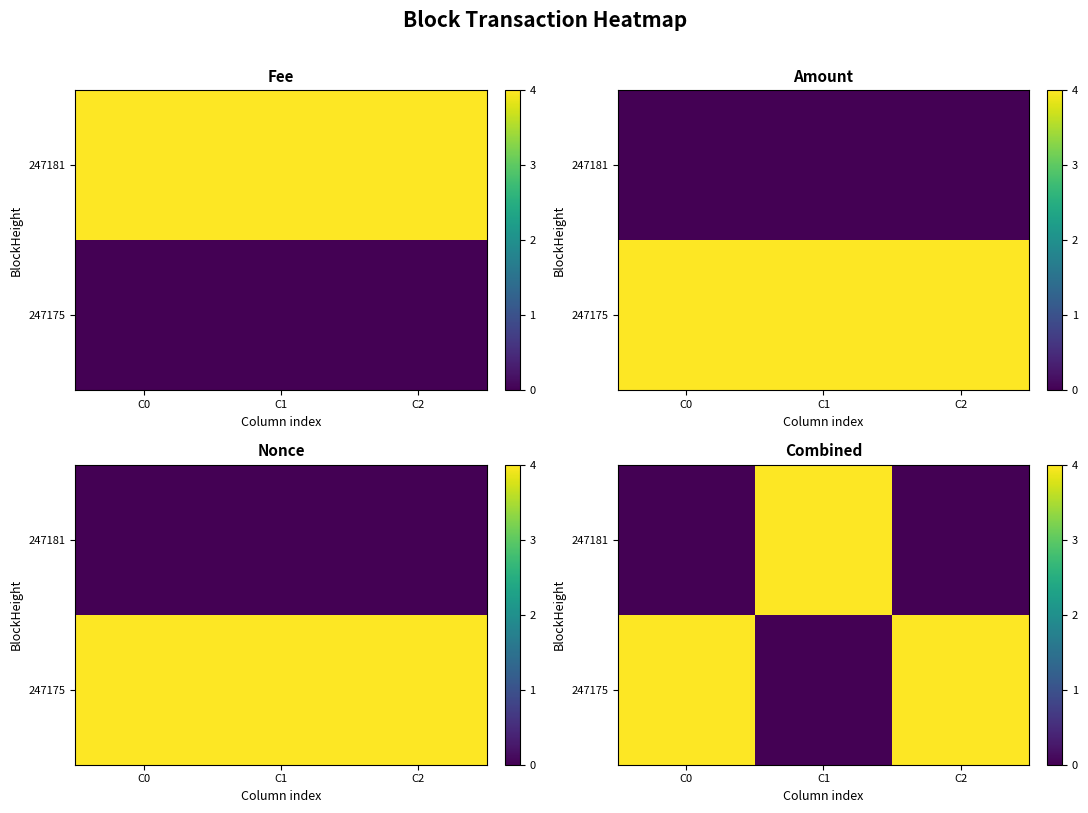

What is the approximate value of 247181 at C1?

4